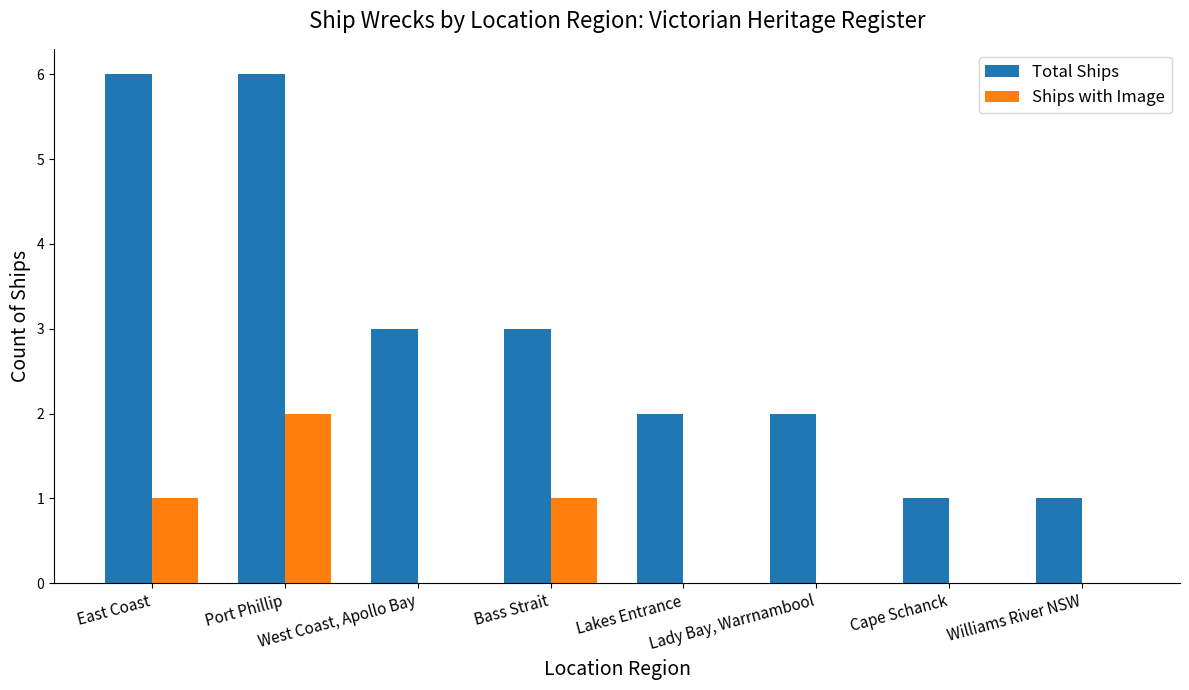

What is the maximum value shown in the chart?

6